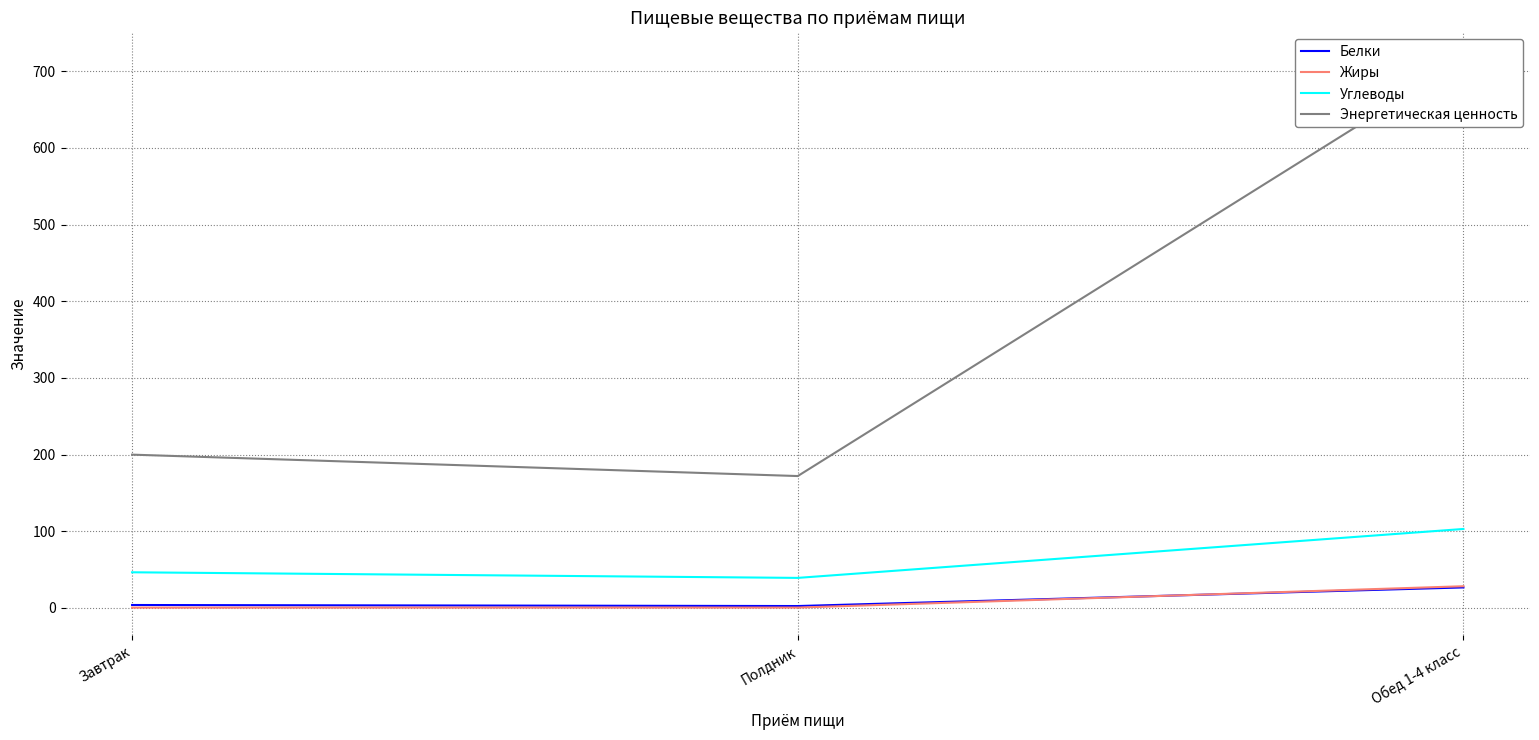

Reading left to right, extract all data points from this chart.

Белки: Завтрак=3.9	Полдник=2.5	Обед 1-4 класс=26.8
Жиры: Завтрак=0.4	Полдник=0.5	Обед 1-4 класс=28.3
Углеводы: Завтрак=46.5	Полдник=39.2	Обед 1-4 класс=103.0
Энергетическая ценность: Завтрак=199.9	Полдник=172.0	Обед 1-4 класс=714.9